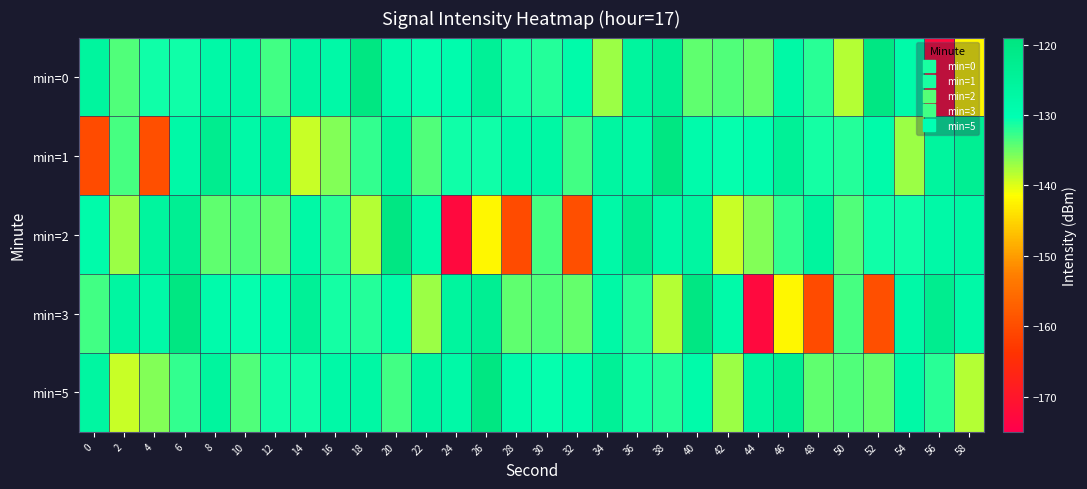

Reading right to left, extract all data points from this chart.

min=0: 58=-142.2	56=-172.9	54=-128.3	52=-119.9	50=-138.1	48=-132.0	46=-127.7	44=-134.7	42=-133.8	40=-134.3	38=-123.4	36=-126.0	34=-137.0	32=-128.4	30=-131.8	28=-131.1	26=-124.3	24=-129.1	22=-130.4	20=-128.8	18=-119.8	16=-127.8	14=-126.5	12=-133.0	10=-127.2	8=-127.9	6=-130.9	4=-131.0	2=-133.8	0=-125.8
min=1: 58=-123.4	56=-126.0	54=-137.0	52=-128.4	50=-131.8	48=-131.1	46=-124.3	44=-129.1	42=-130.4	40=-128.8	38=-119.8	36=-127.8	34=-126.5	32=-133.0	30=-127.2	28=-127.9	26=-130.9	24=-131.0	22=-133.8	20=-125.8	18=-132.4	16=-135.9	14=-139.0	12=-126.5	10=-127.9	8=-122.5	6=-127.9	4=-159.5	2=-133.2	0=-160.3
min=2: 58=-127.2	56=-127.9	54=-130.9	52=-131.0	50=-133.8	48=-125.8	46=-132.4	44=-135.9	42=-139.0	40=-126.5	38=-127.9	36=-122.5	34=-127.9	32=-159.5	30=-133.2	28=-160.3	26=-142.2	24=-172.9	22=-128.3	20=-119.9	18=-138.1	16=-132.0	14=-127.7	12=-134.7	10=-133.8	8=-134.3	6=-123.4	4=-126.0	2=-137.0	0=-128.4
min=3: 58=-127.9	56=-122.5	54=-127.9	52=-159.5	50=-133.2	48=-160.3	46=-142.2	44=-172.9	42=-128.3	40=-119.9	38=-138.1	36=-132.0	34=-127.7	32=-134.7	30=-133.8	28=-134.3	26=-123.4	24=-126.0	22=-137.0	20=-128.4	18=-131.8	16=-131.1	14=-124.3	12=-129.1	10=-130.4	8=-128.8	6=-119.8	4=-127.8	2=-126.5	0=-133.0
min=5: 58=-138.1	56=-132.0	54=-127.7	52=-134.7	50=-133.8	48=-134.3	46=-123.4	44=-126.0	42=-137.0	40=-128.4	38=-131.8	36=-131.1	34=-124.3	32=-129.1	30=-130.4	28=-128.8	26=-119.8	24=-127.8	22=-126.5	20=-133.0	18=-127.2	16=-127.9	14=-130.9	12=-131.0	10=-133.8	8=-125.8	6=-132.4	4=-135.9	2=-139.0	0=-126.5